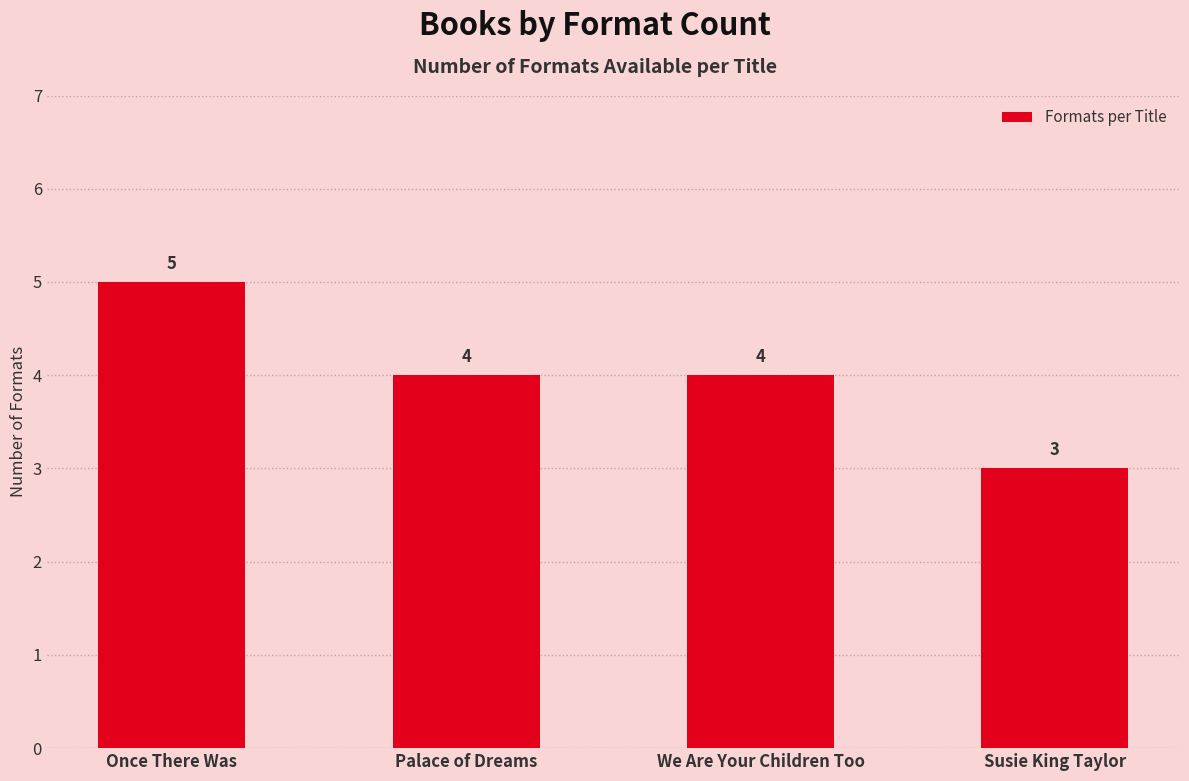

Reading right to left, what are all the values shown in this chart?

Susie King Taylor=3	We Are Your Children Too=4	Palace of Dreams=4	Once There Was=5